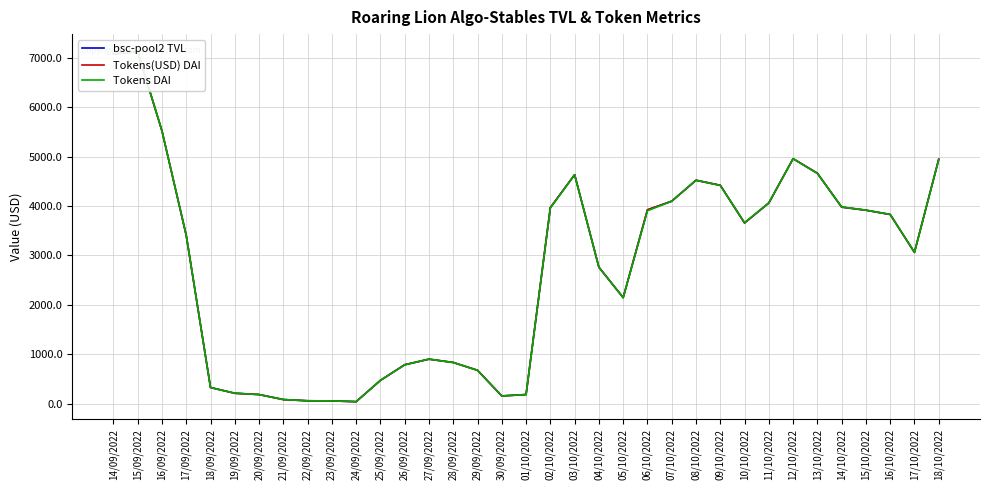

At which label does Tokens(USD) DAI reach its minimum?

24/09/2022